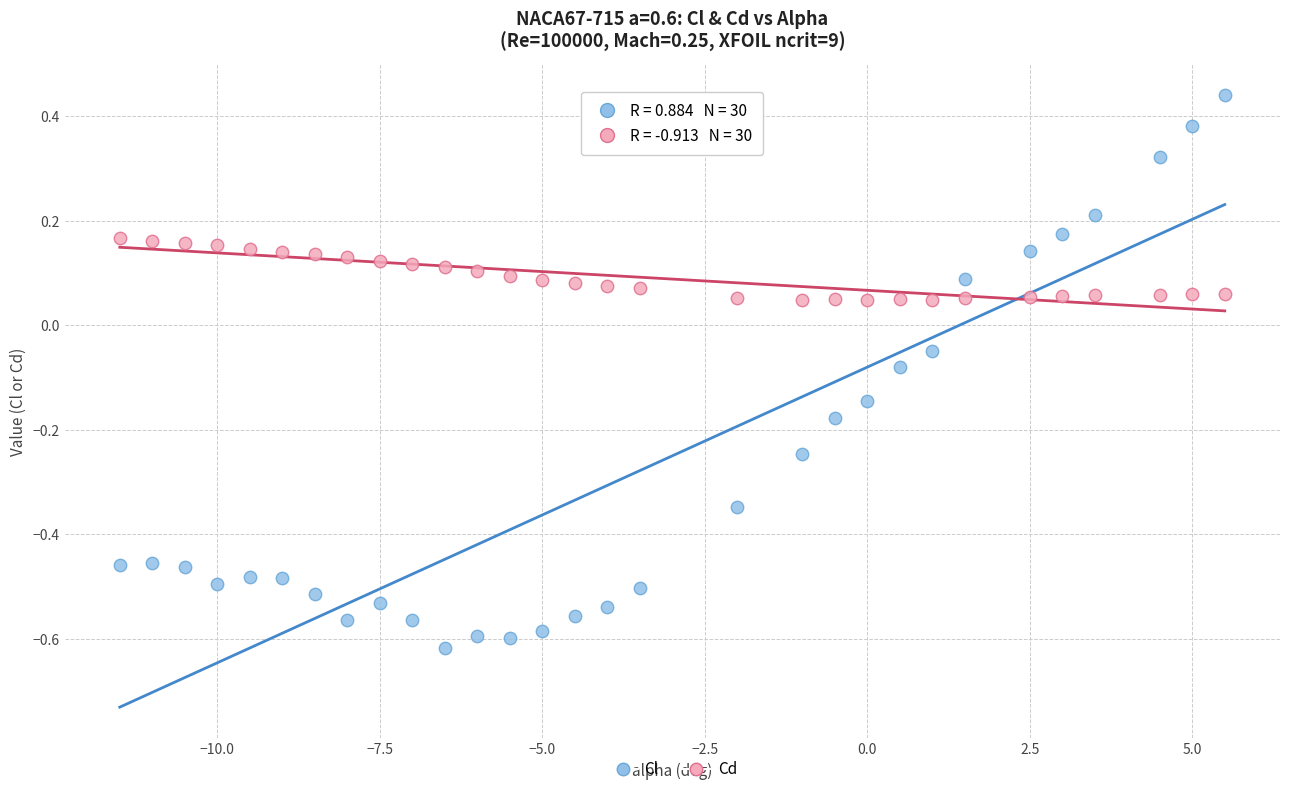

Which series has the widest spread of Y values?

Cl